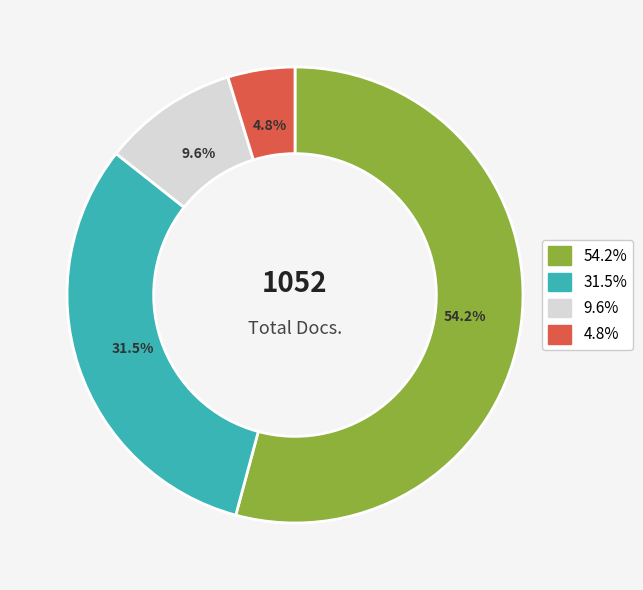

How many slices are in this pie chart?

4